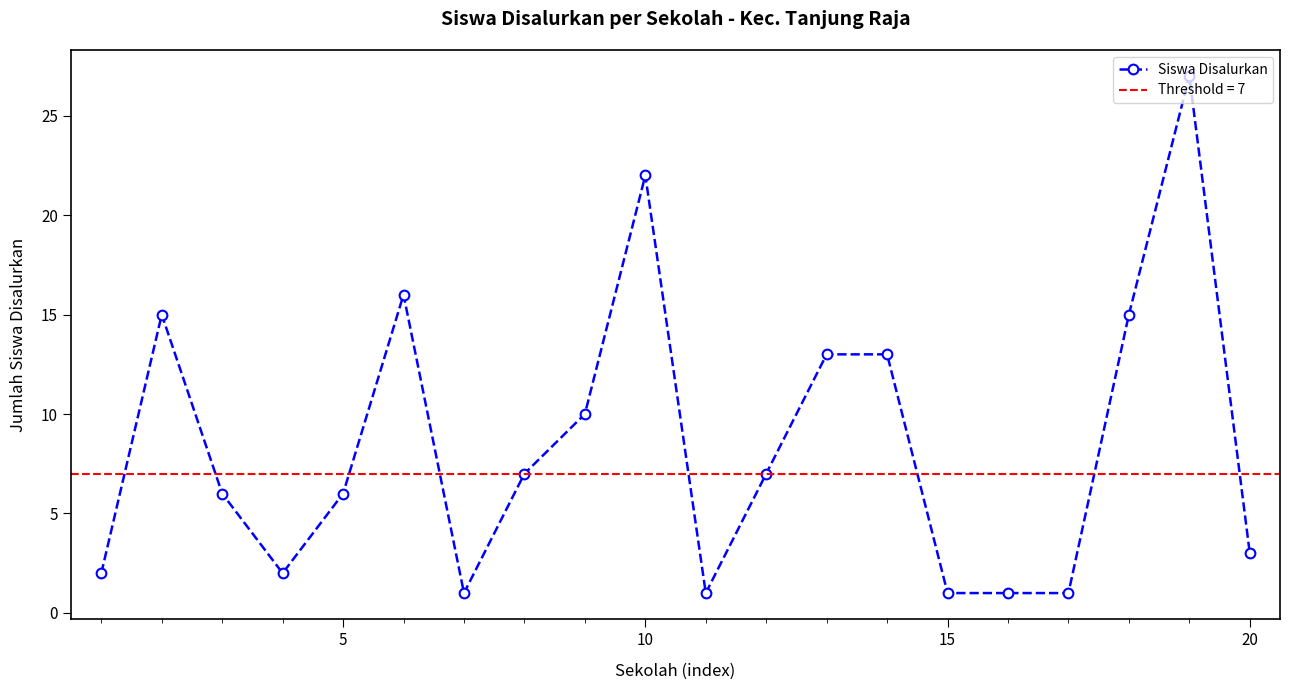

What is the maximum value for Siswa Disalurkan?

27